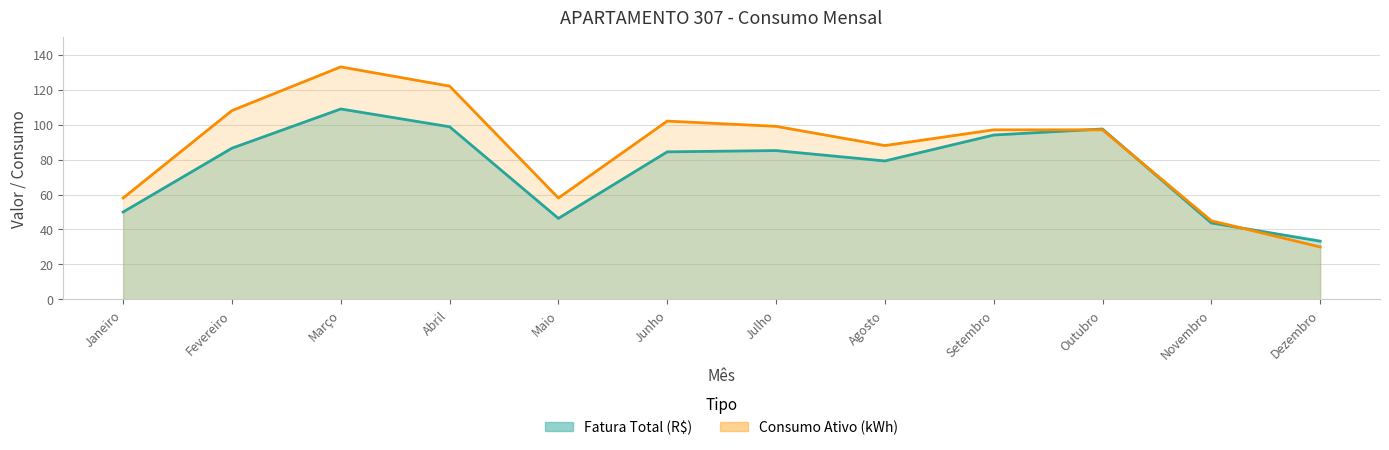

Reading right to left, transcribe all the data shown in this chart.

Fatura Total (R$): 33.3	43.7	97.5	94.0	79.2	85.1	84.4	46.4	98.8	108.9	86.5	50.0
Consumo Ativo (kWh): 30.0	45.0	97.0	97.0	88.0	99.0	102.0	58.0	122.0	133.0	108.0	58.0